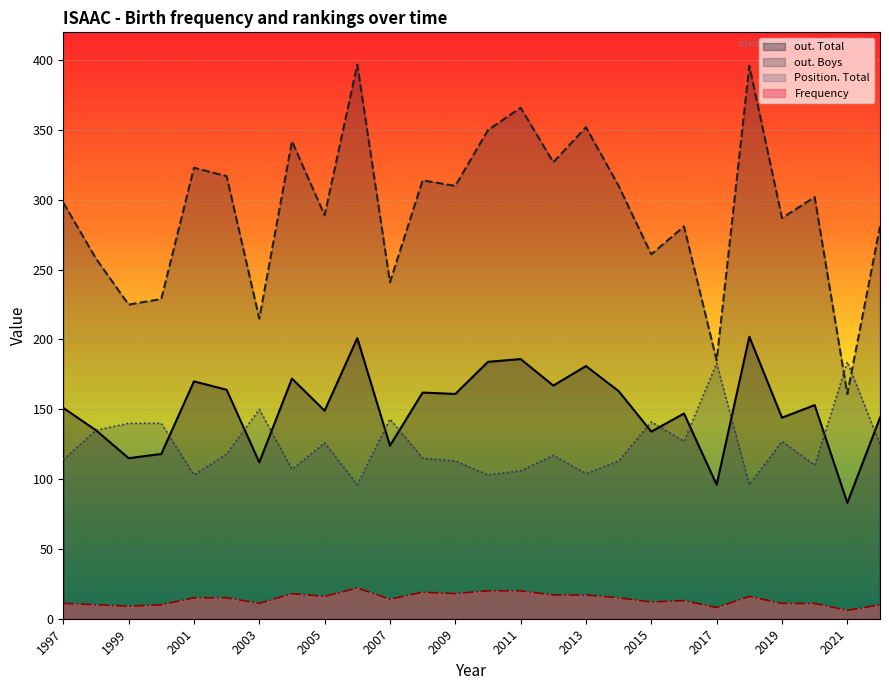

At which category is the sum across all series the highest?

2006